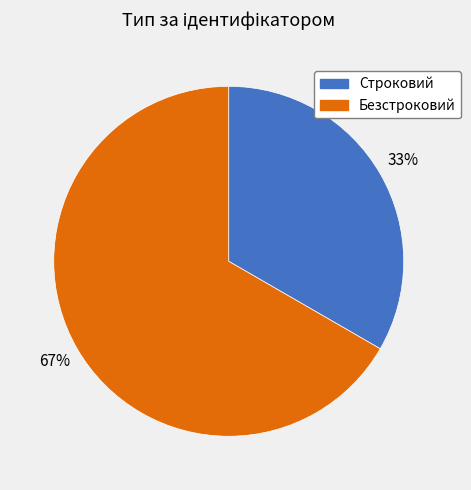

To the nearest percent, what is the combined percentage of Строковий and Безстроковий?

100%